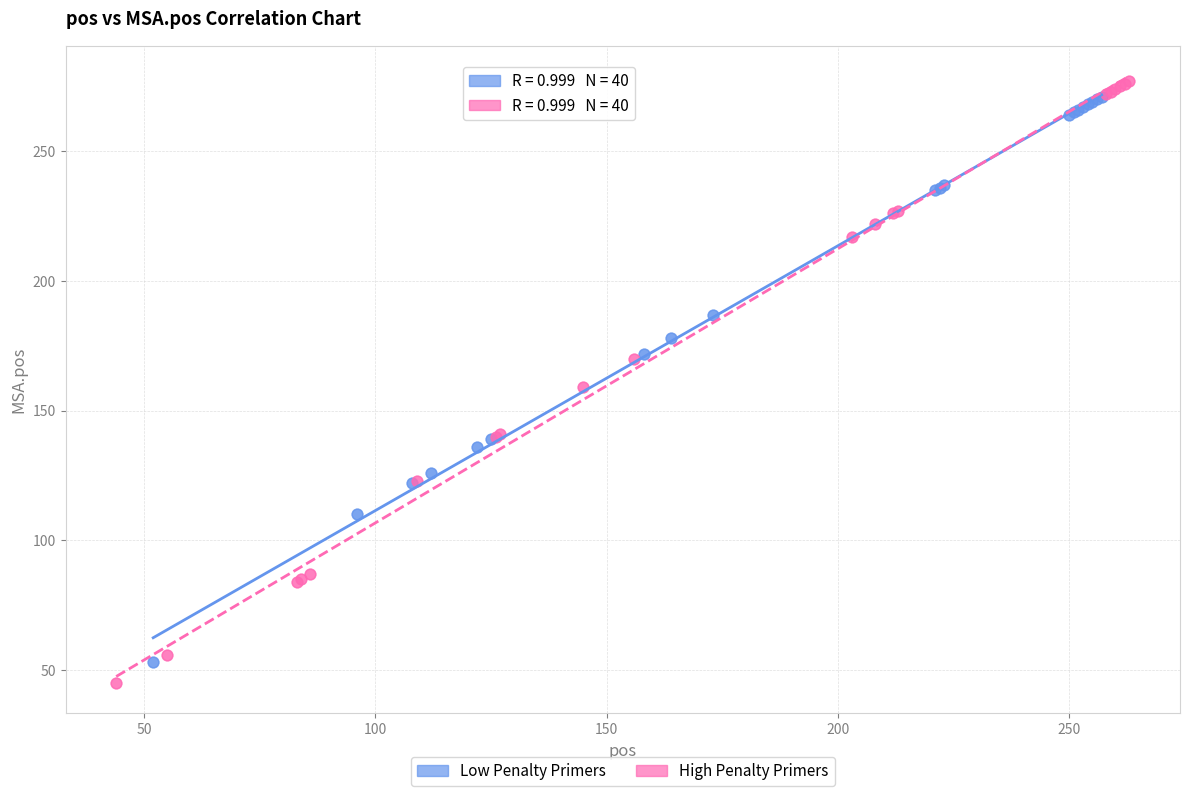

Which series has the widest spread of Y values?

High Penalty Primers